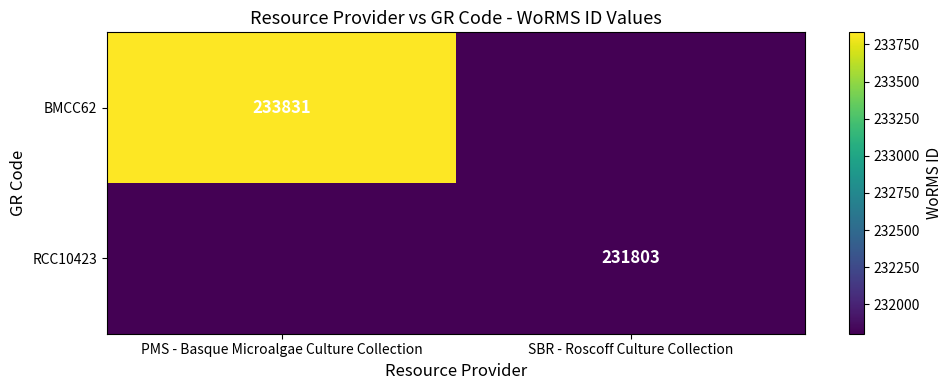

Is it true that BMCC62 equals 63741 at PMS - Basque Microalgae Culture Collection?

False